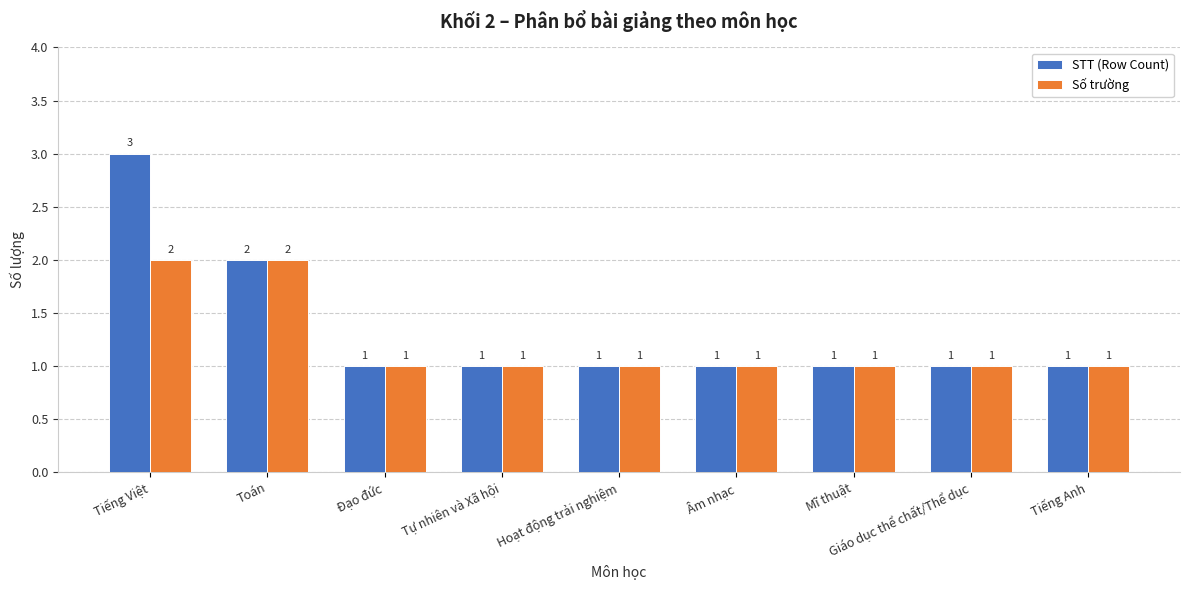

Which series has the largest range (max minus min)?

STT (Row Count)